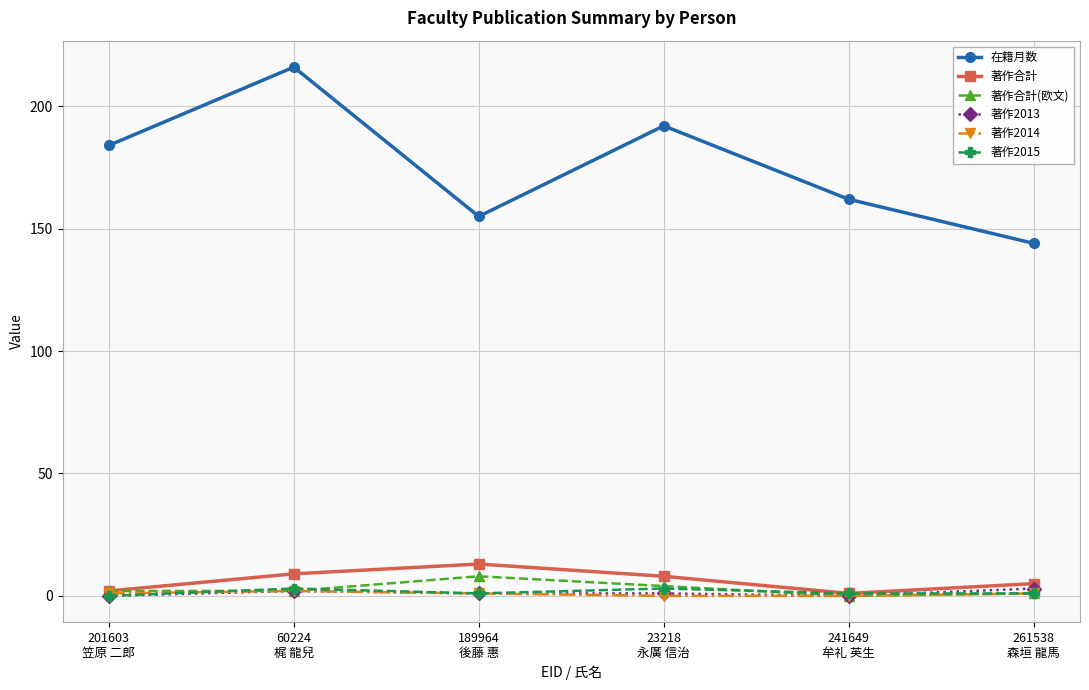

What is the difference between the maximum and second lowest values in the 著作2015 series?

2